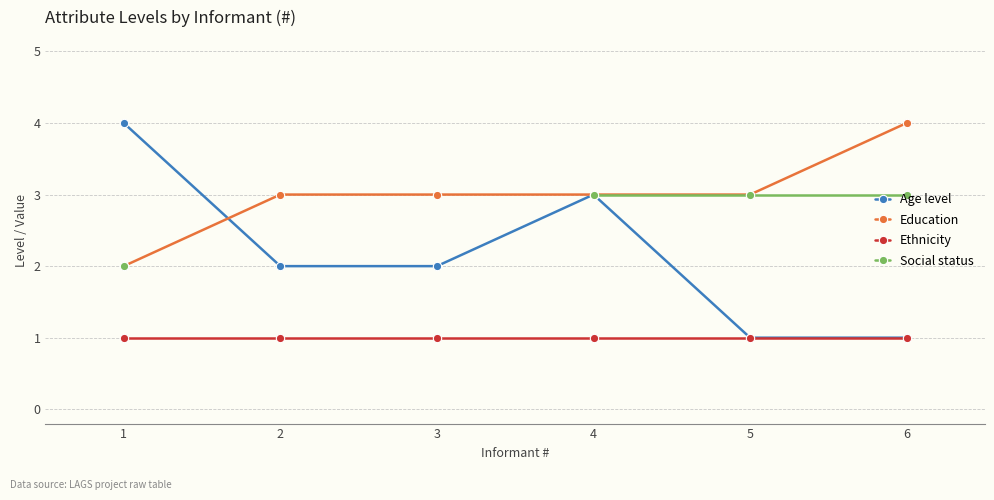

Is the value of Education at 6 greater than the value of Social status at 2?

No